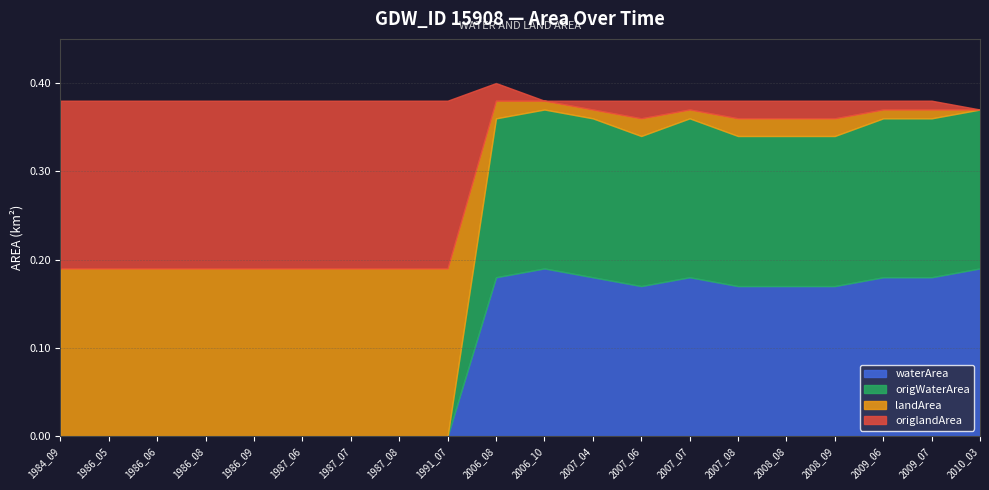

How many interior local peaks does the origWaterArea series have?

1